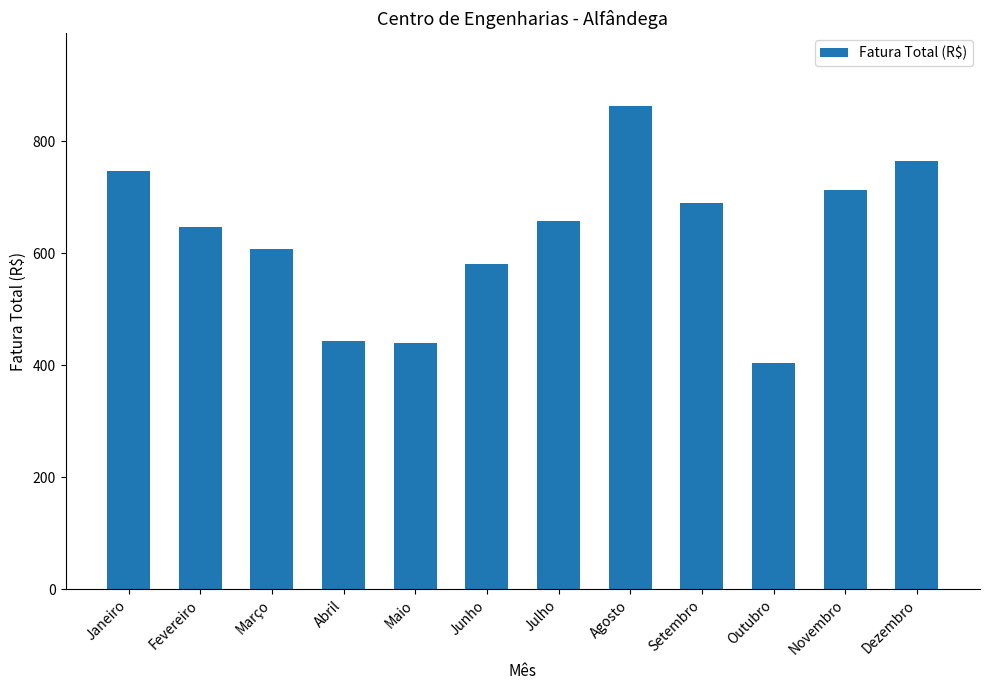

True or false: the data shows 107.6 at Abril.

False